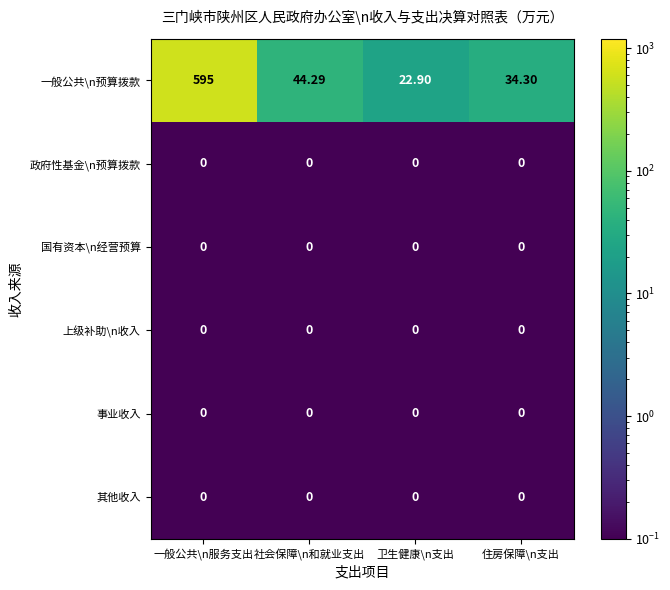

Which series has the largest total across all categories?

一般公共\n预算拨款